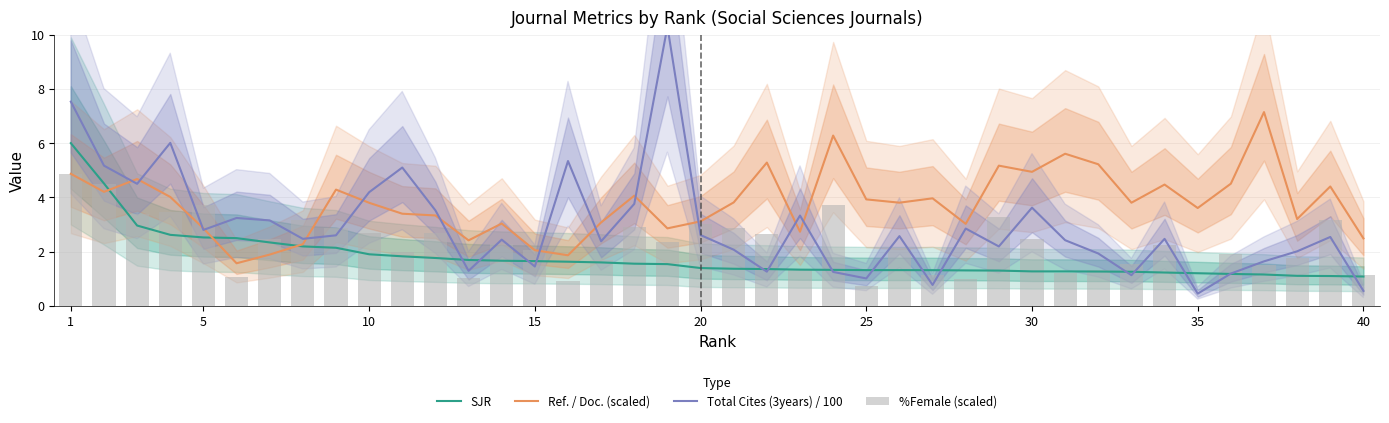

Rank the series by their maximum value, from highest to lowest.

Total Cites (3years) / 100, Ref. / Doc. (scaled), SJR, %Female (scaled)